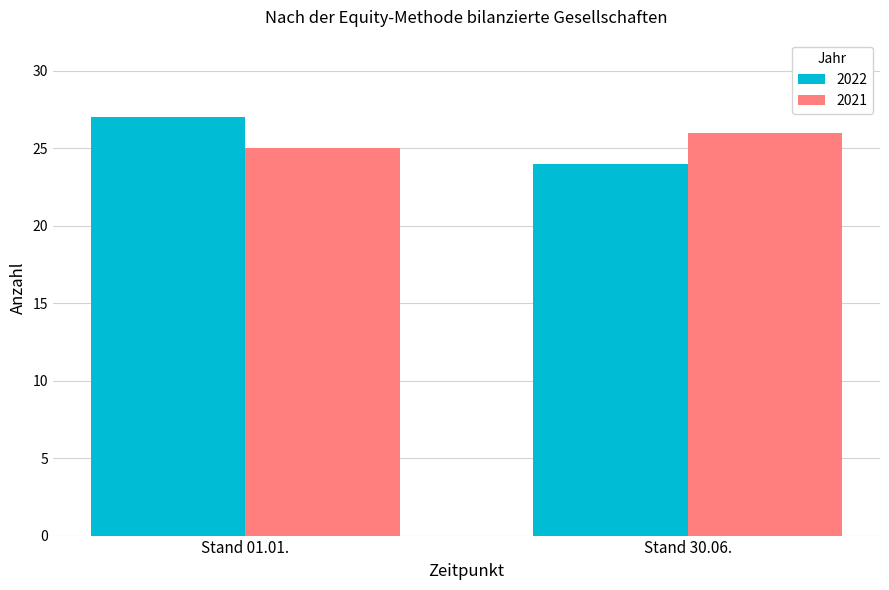

What is the greatest value displayed?

27